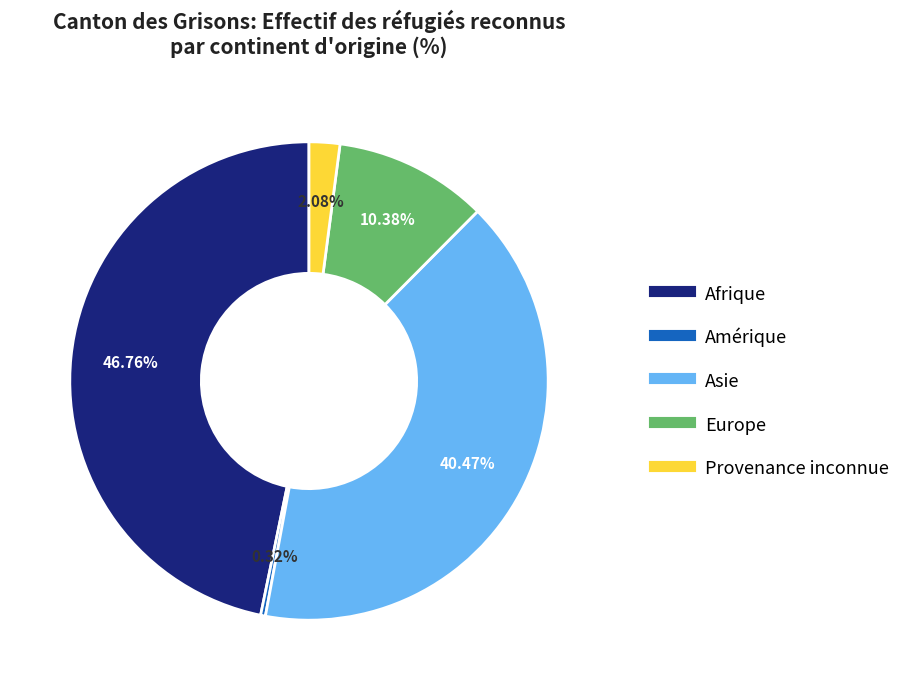

To the nearest percent, what is the combined percentage of Provenance inconnue and Afrique?

49%